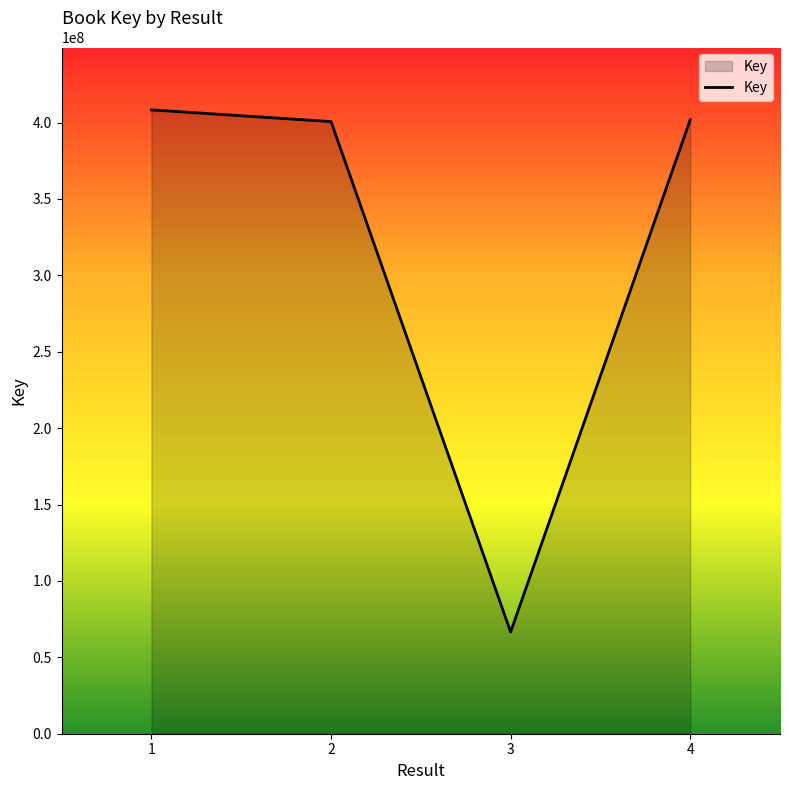

Read the value at 4.

401774816